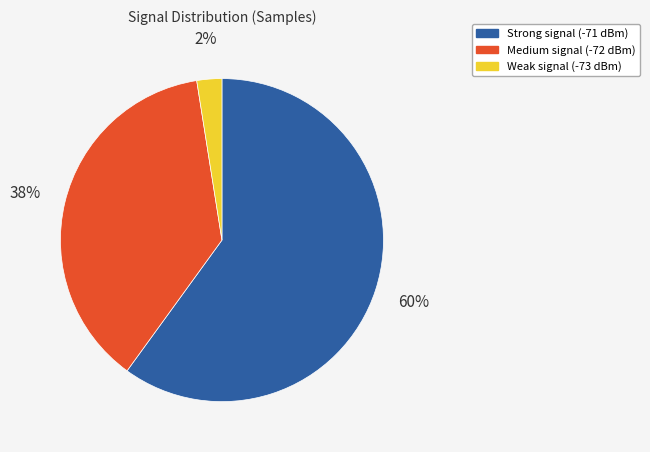

To the nearest percent, what portion does Medium signal (-72 dBm) represent?

38%